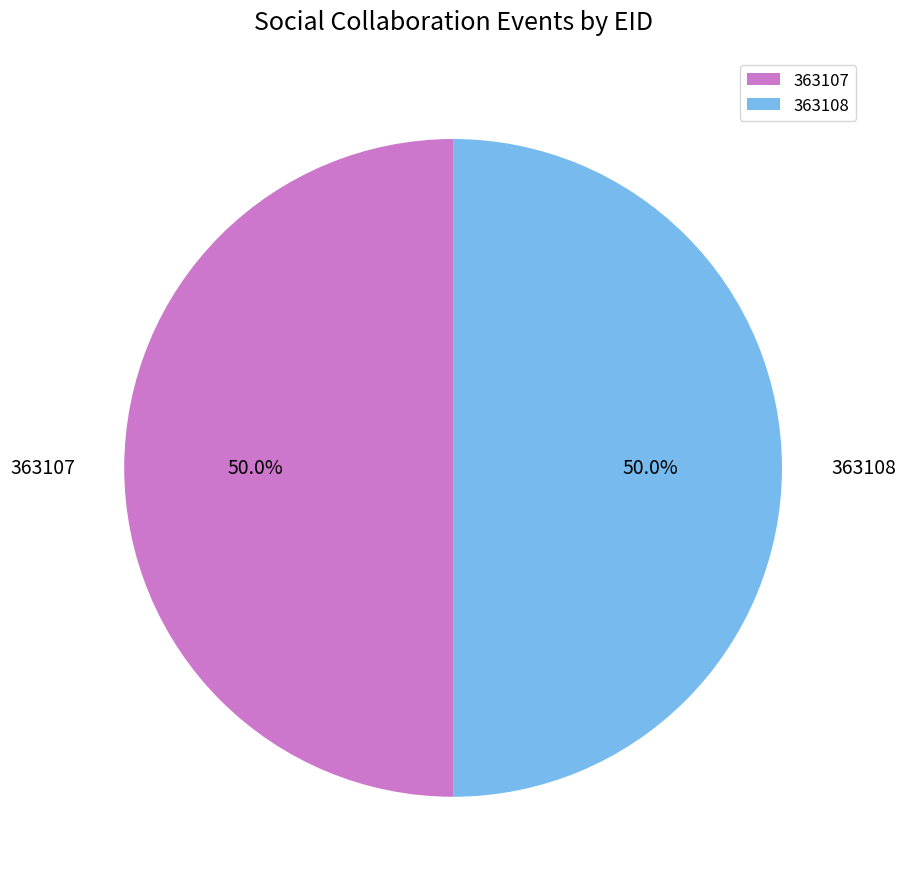

To the nearest percent, what percentage of the pie is 363107?

50%